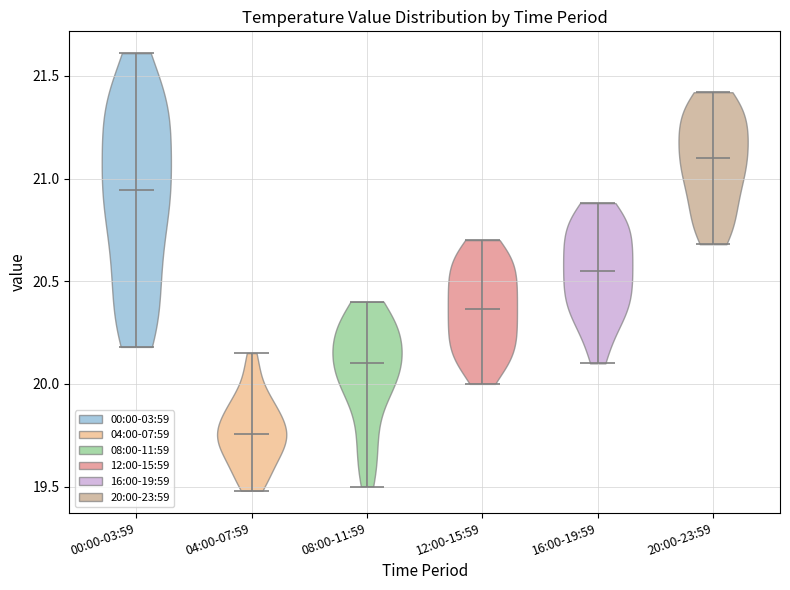

Reading left to right, read every violin against the y-axis: where its median line is, and the lowest and highest points it reaches. The values are not printed on the chart, so give them approximately, as read against the axis.

00:00-03:59: median line 20.95, lowest point 20.20, highest point 21.60
04:00-07:59: median line 19.75, lowest point 19.50, highest point 20.15
08:00-11:59: median line 20.10, lowest point 19.50, highest point 20.40
12:00-15:59: median line 20.35, lowest point 20.00, highest point 20.70
16:00-19:59: median line 20.55, lowest point 20.10, highest point 20.90
20:00-23:59: median line 21.10, lowest point 20.70, highest point 21.40